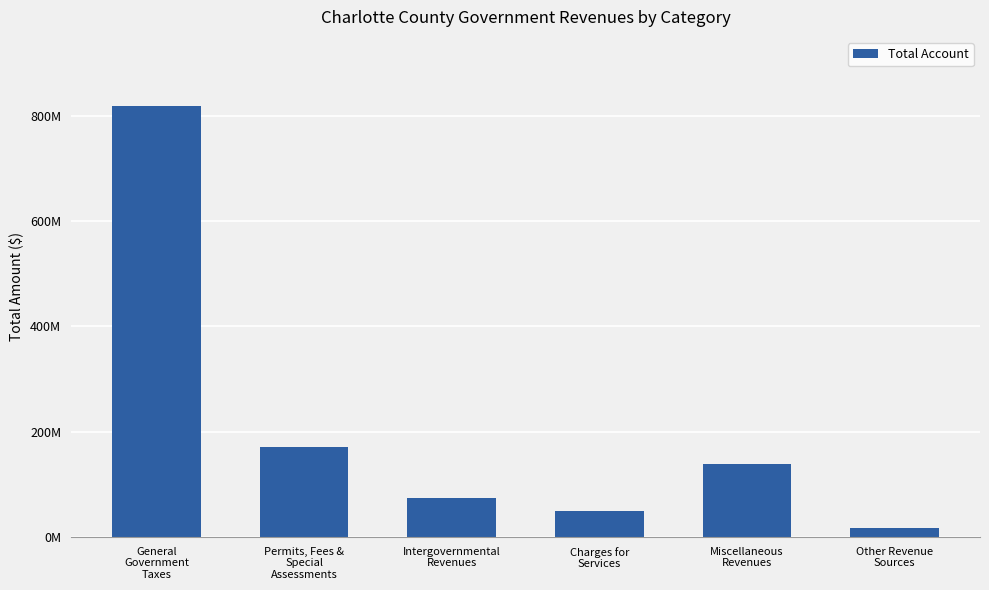

Which has a higher value, Permits, Fees &
Special
Assessments or Charges for
Services?

Permits, Fees &
Special
Assessments